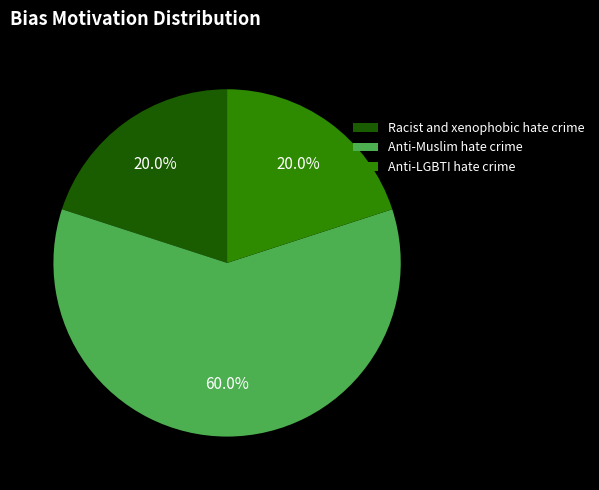

Between Anti-LGBTI hate crime and Anti-Muslim hate crime, which is larger?

Anti-Muslim hate crime